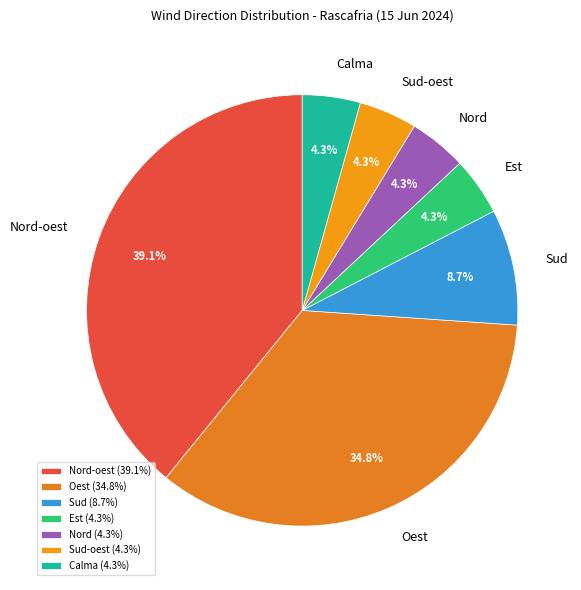

How many segments does this pie chart have?

7